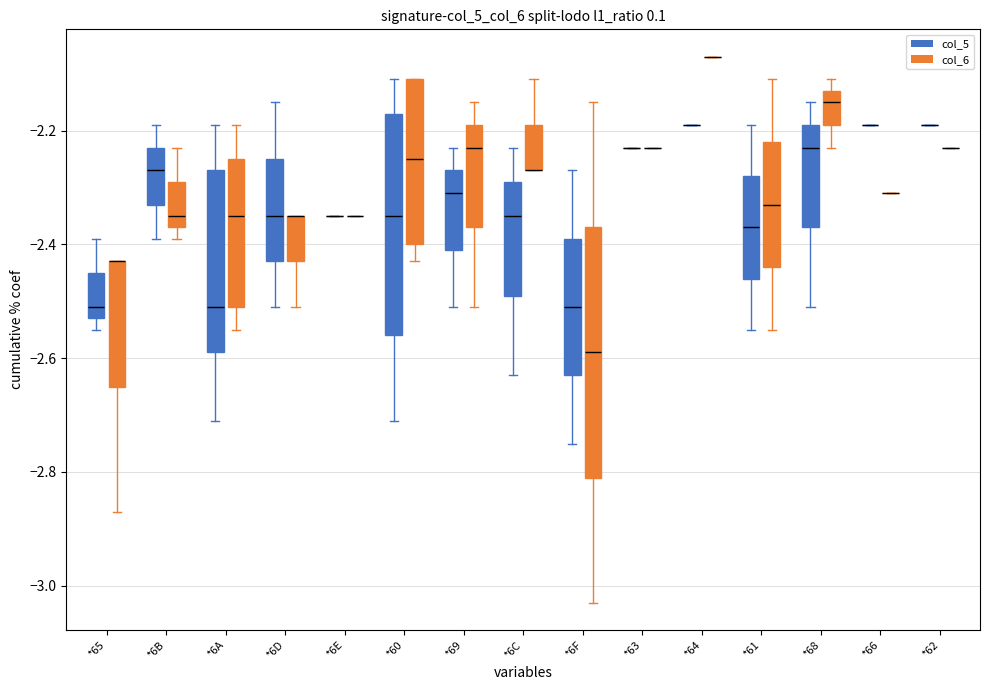

Does the chart contain stacked bars?

No